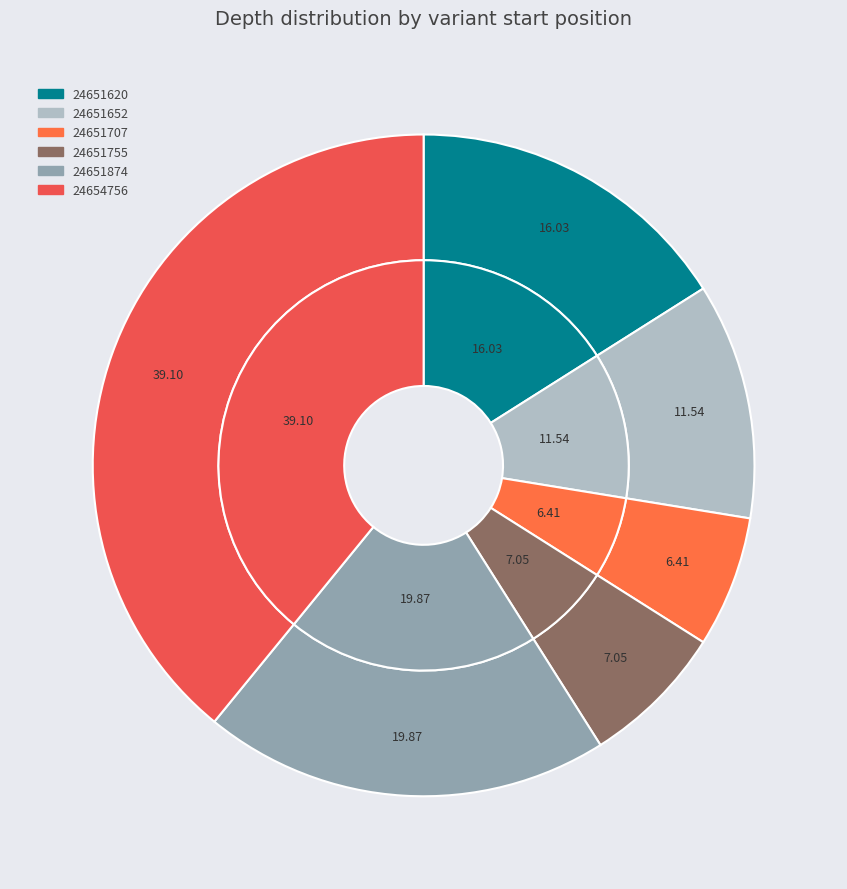

Rank the categories by value from lowest to highest.

24651707, 24651755, 24651652, 24651620, 24651874, 24654756